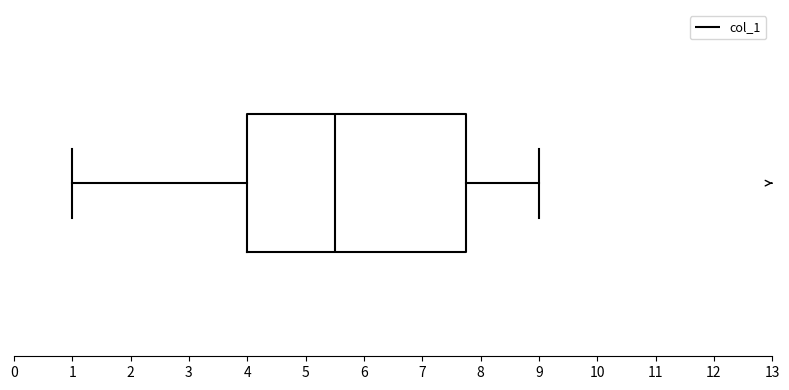

Transcribe this box plot: give where the median line is, the range the box spans, and where the two whiskers end, as read against the x-axis. The values are not printed on the chart, so give them approximately, as read against the axis.

median 5.5, box 4.0 to 7.8, whiskers 1.0 to 9.0